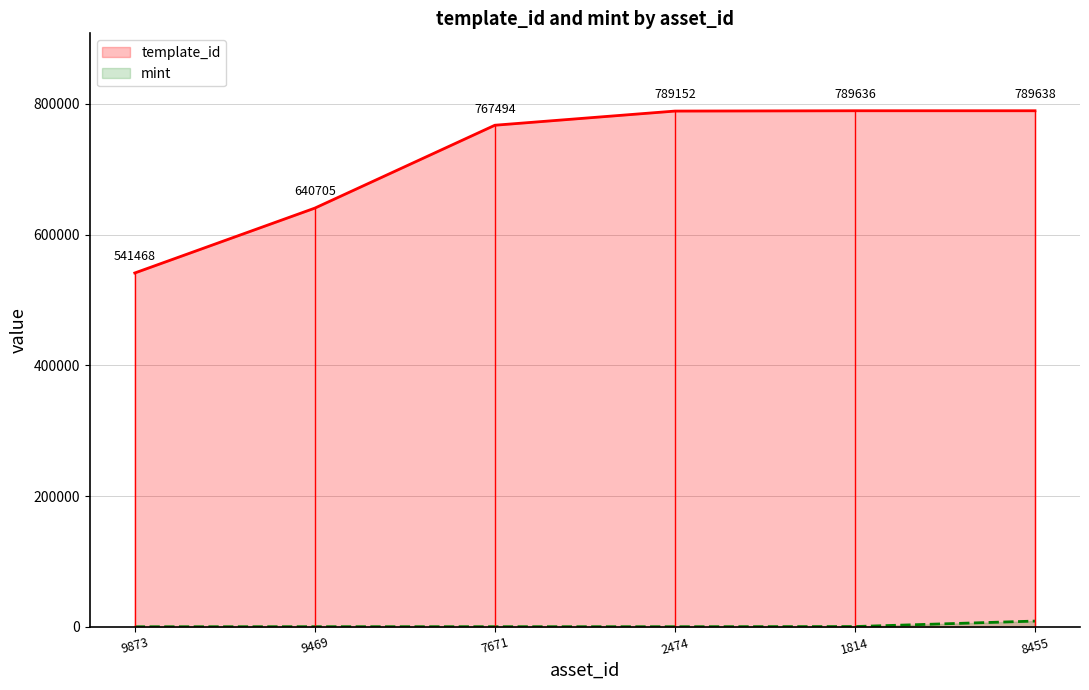

At which category is the sum across all series the highest?

8455